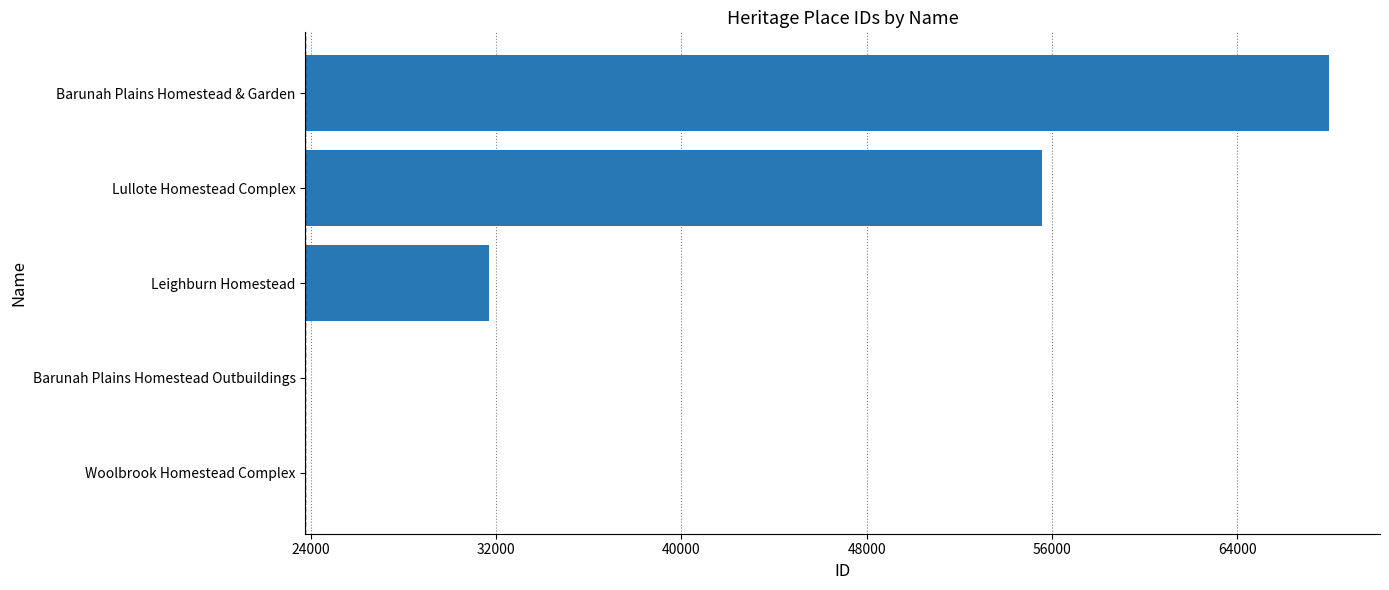

The chart shows a value of 19930 at Lullote Homestead Complex. True or false?

False